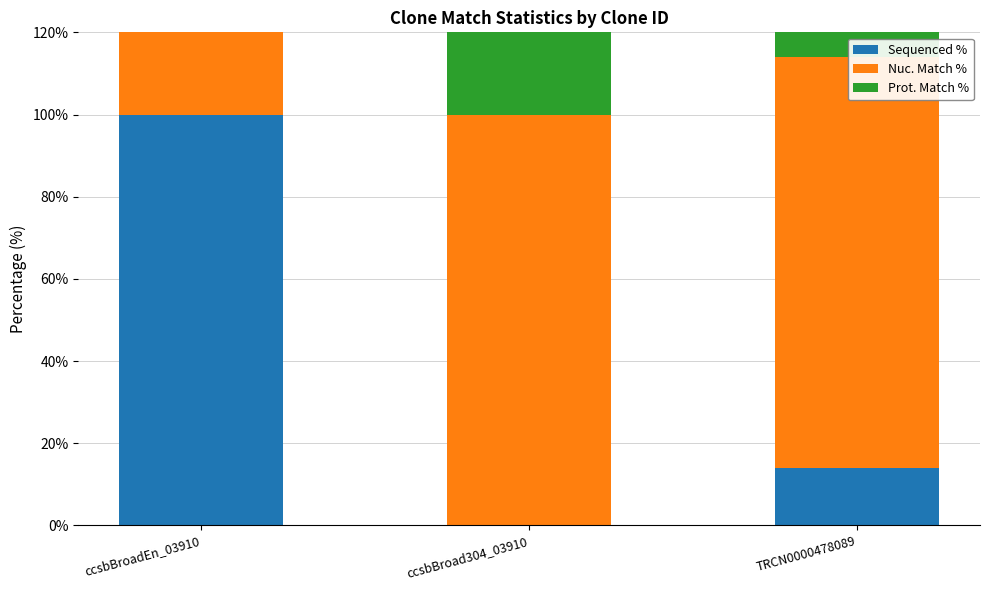

How many data points does each series have?

3